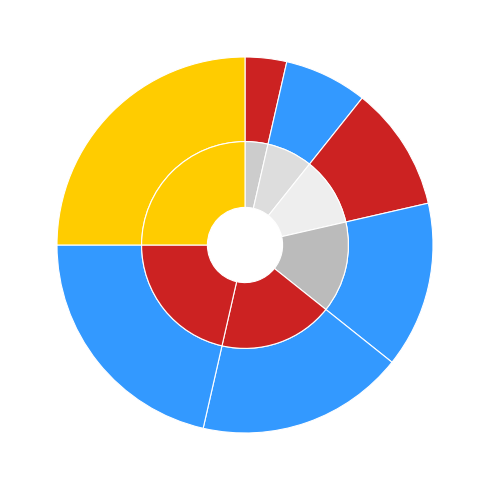

To the nearest percent, what portion does Kate represent?

11%